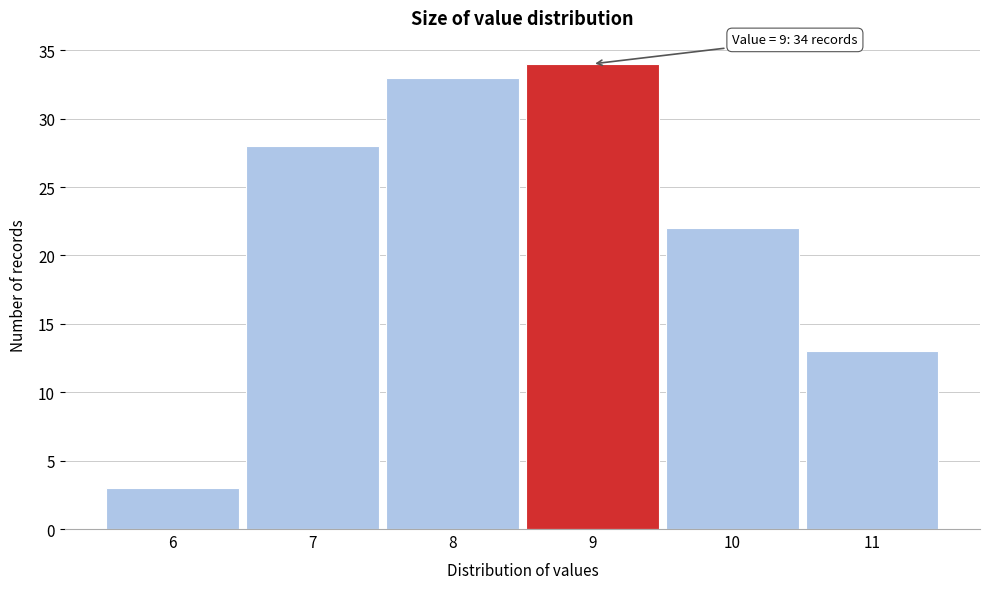

Which range on the x-axis has the tallest bar?

8.5 to 9.5